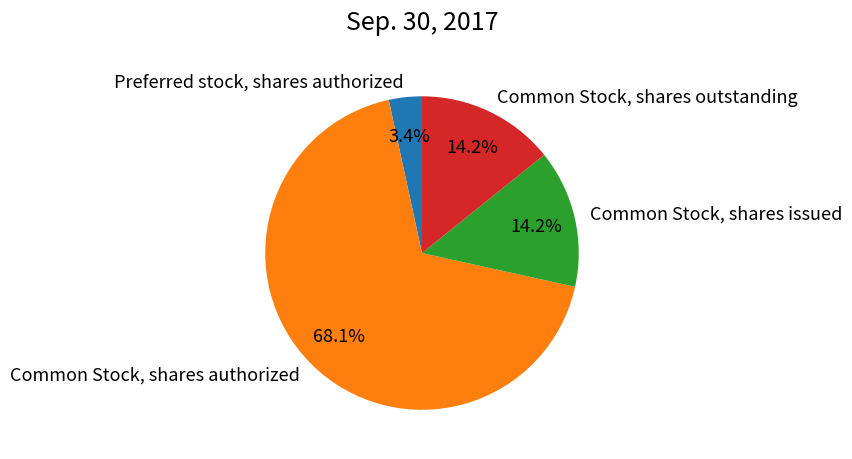

What is the largest slice in the pie chart?

Common Stock, shares authorized